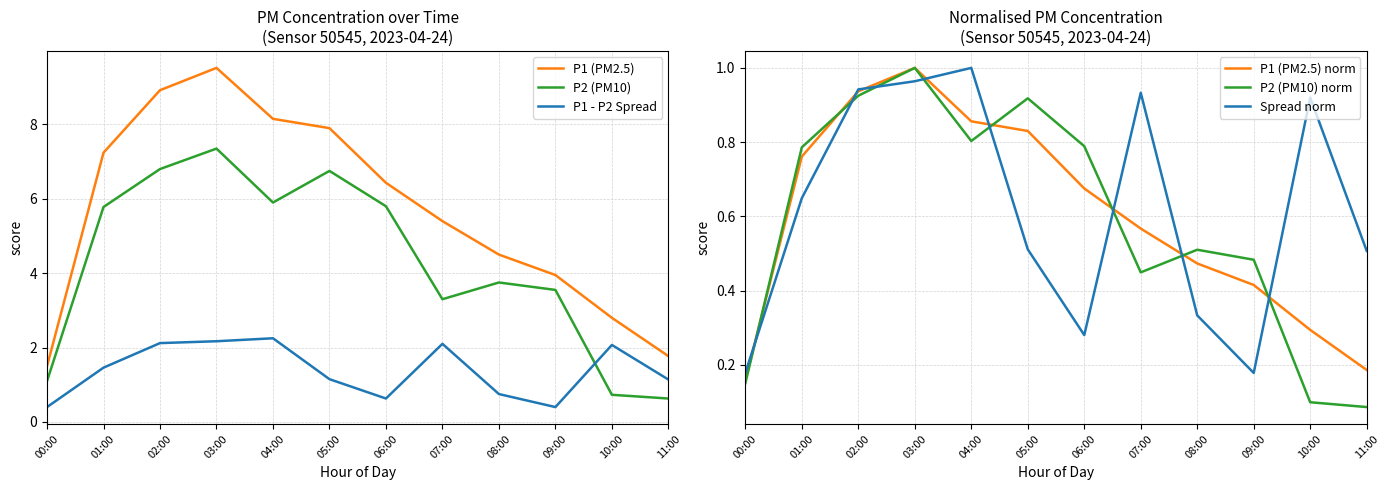

What are all the series names shown in the legend?

P1 (PM2.5), P2 (PM10), P1 - P2 Spread, P1 (PM2.5) norm, P2 (PM10) norm, Spread norm